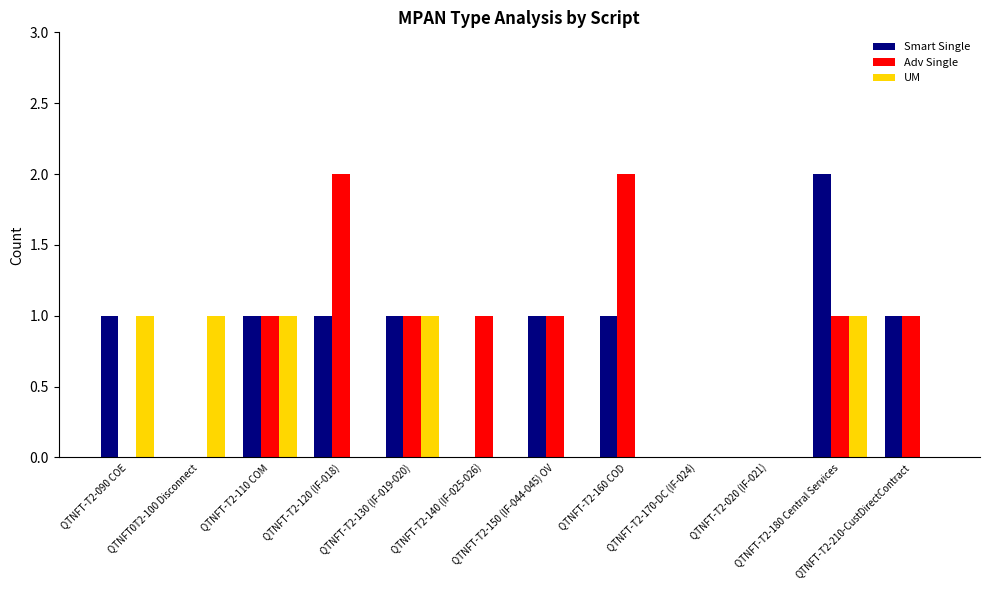

Reading right to left, transcribe all the data shown in this chart.

Smart Single: QTNFT-T2-210-CustDirectContract=1	QTNFT-T2-180 Central Services=2	QTNFT-T2-020 (IF-021)=0	QTNFT-T2-170-DC (IF-024)=0	QTNFT-T2-160 COD=1	QTNFT-T2-150 (IF-044-045) OV=1	QTNFT-T2-140 (IF-025-026)=0	QTNFT-T2-130 (IF-019-020)=1	QTNFT-T2-120 (IF-018)=1	QTNFT-T2-110 COM=1	QTNFT0T2-100 Disconnect=0	QTNFT-T2-090 COE=1
Adv Single: QTNFT-T2-210-CustDirectContract=1	QTNFT-T2-180 Central Services=1	QTNFT-T2-020 (IF-021)=0	QTNFT-T2-170-DC (IF-024)=0	QTNFT-T2-160 COD=2	QTNFT-T2-150 (IF-044-045) OV=1	QTNFT-T2-140 (IF-025-026)=1	QTNFT-T2-130 (IF-019-020)=1	QTNFT-T2-120 (IF-018)=2	QTNFT-T2-110 COM=1	QTNFT0T2-100 Disconnect=0	QTNFT-T2-090 COE=0
UM: QTNFT-T2-210-CustDirectContract=0	QTNFT-T2-180 Central Services=1	QTNFT-T2-020 (IF-021)=0	QTNFT-T2-170-DC (IF-024)=0	QTNFT-T2-160 COD=0	QTNFT-T2-150 (IF-044-045) OV=0	QTNFT-T2-140 (IF-025-026)=0	QTNFT-T2-130 (IF-019-020)=1	QTNFT-T2-120 (IF-018)=0	QTNFT-T2-110 COM=1	QTNFT0T2-100 Disconnect=1	QTNFT-T2-090 COE=1